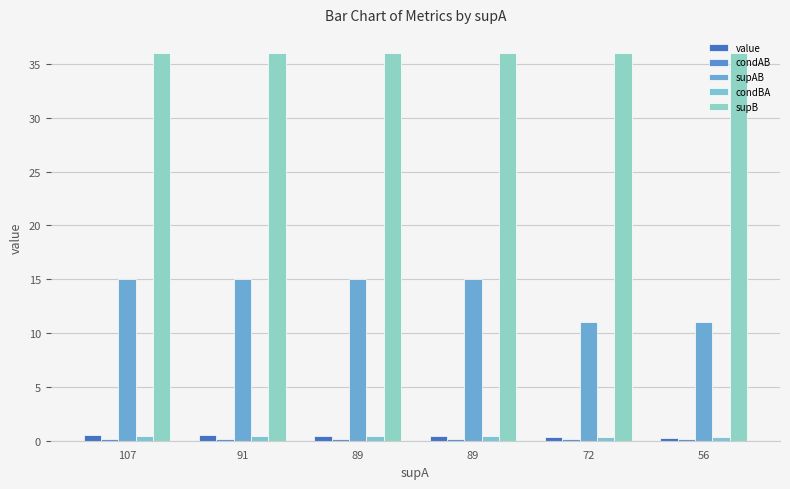

What is the value of the value bar at the 6th from the left?

0.2